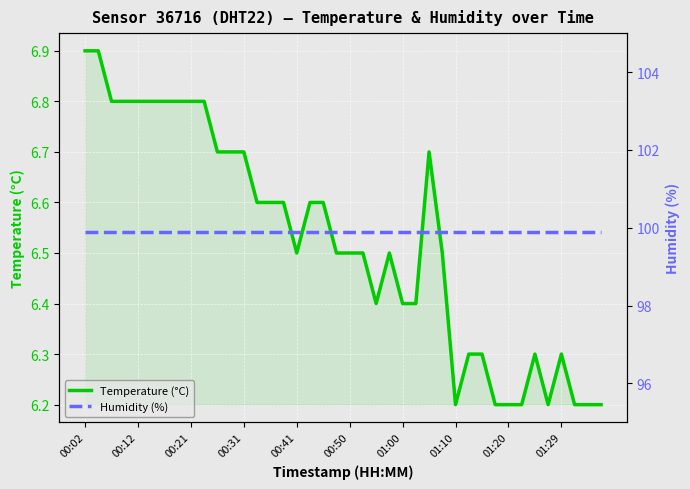

How many lines are shown in the chart?

2